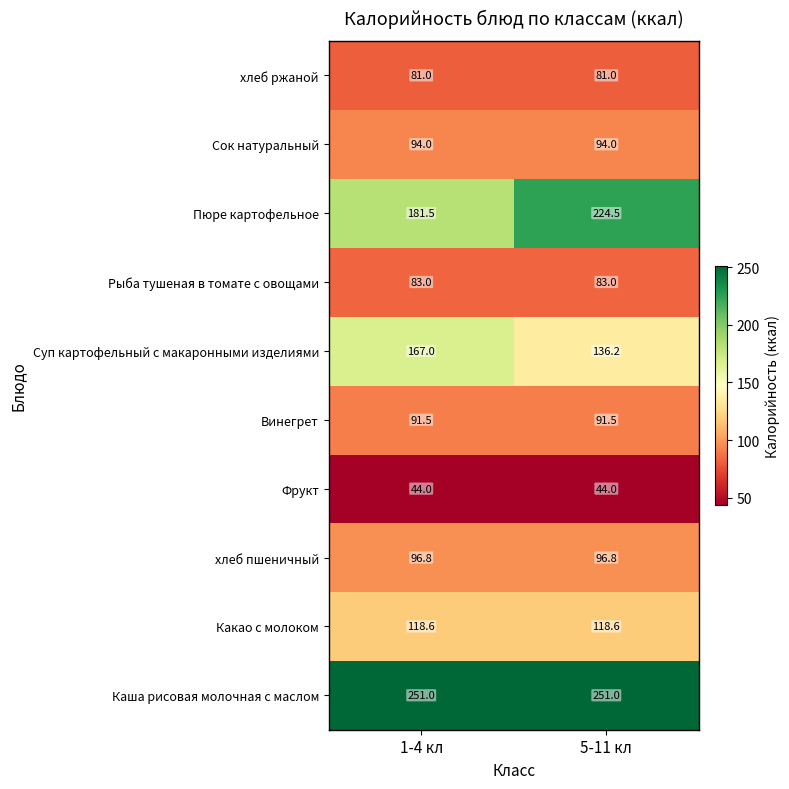

What is the difference between the Пюре картофельное values at 1-4 кл and 5-11 кл?

43.0